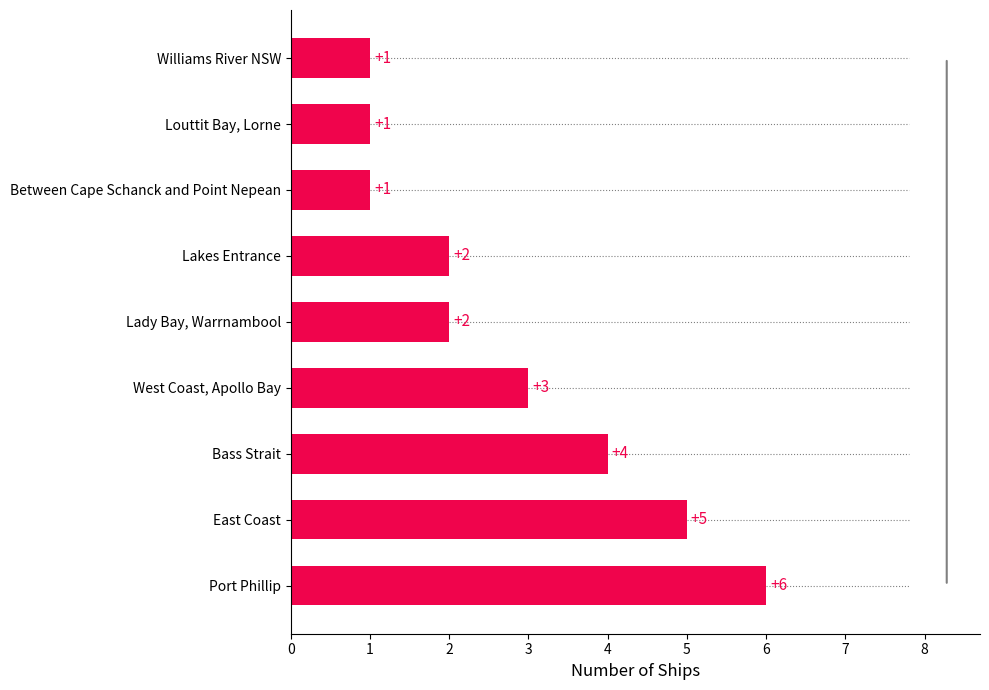

What value does the data have at Port Phillip?

6